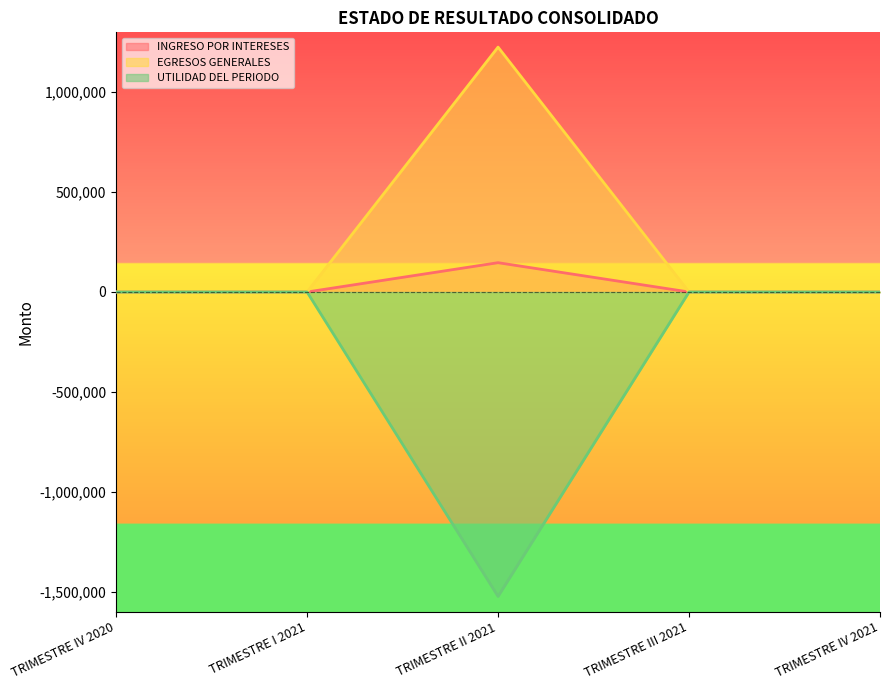

At TRIMESTRE III 2021, list the series in order from smallest to largest.

INGRESO POR INTERESES, EGRESOS GENERALES, UTILIDAD DEL PERIODO